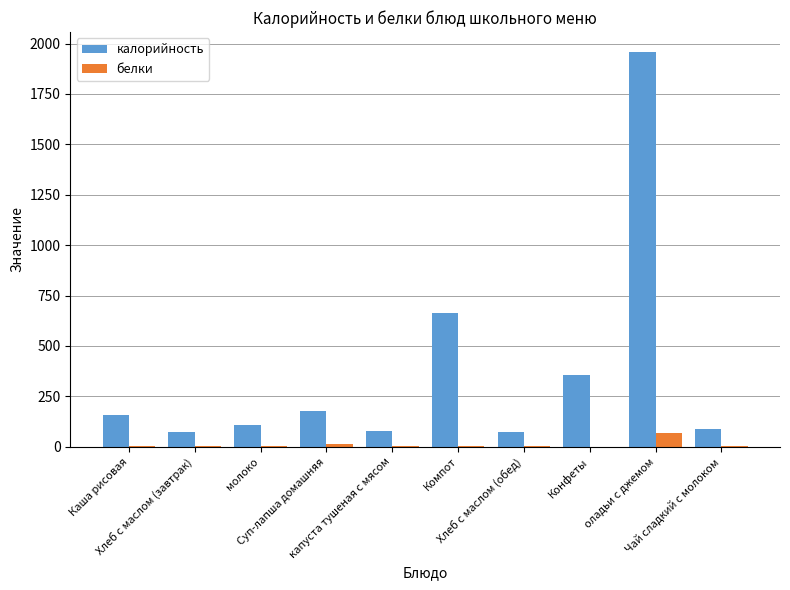

At which label does белки reach its peak?

оладьи с джемом